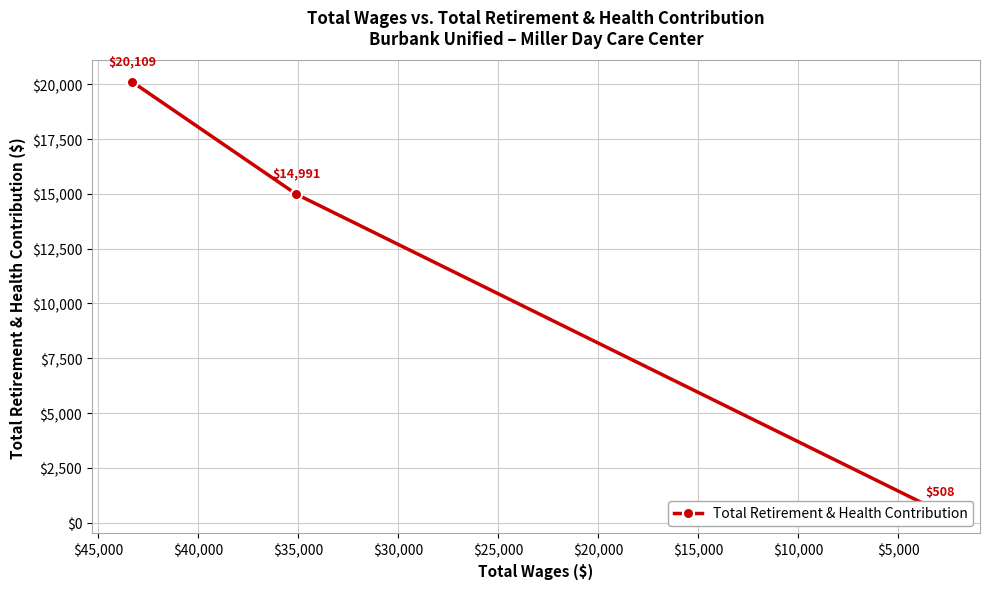

How many data points does each series have?

3